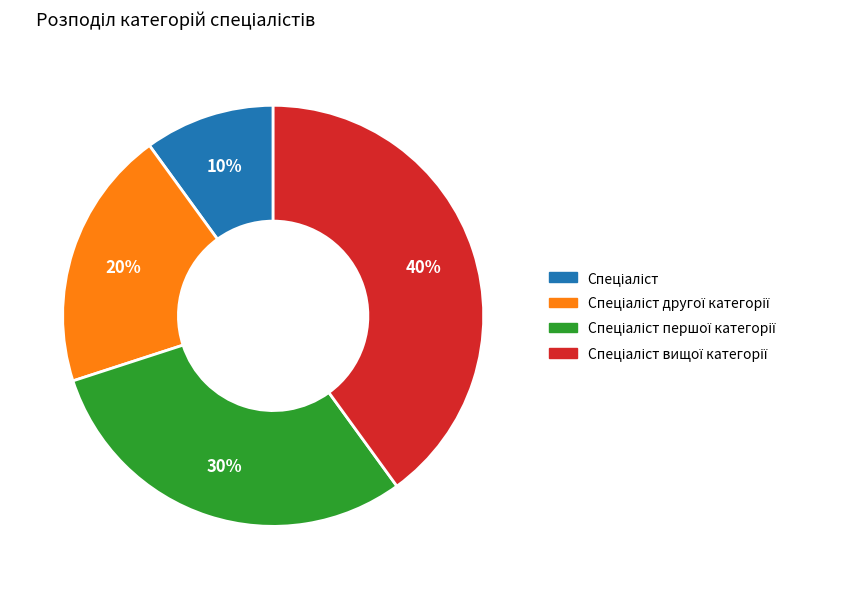

To the nearest percent, what is the average slice percentage?

25%